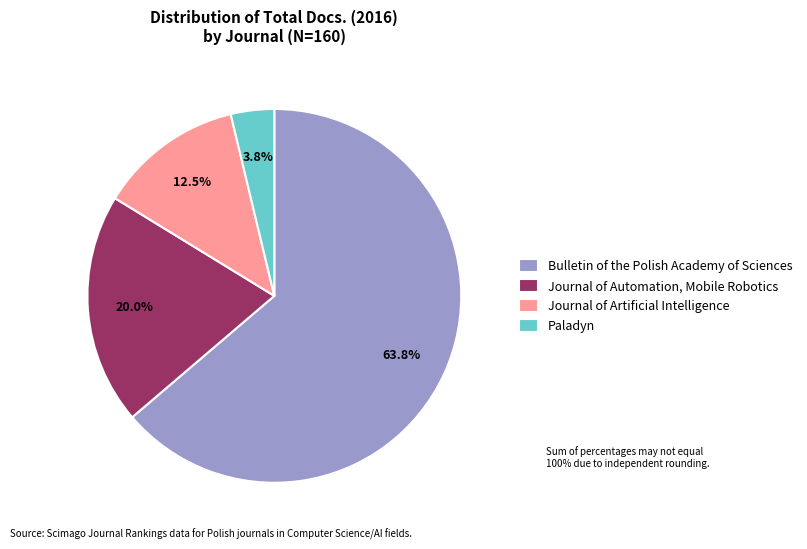

Count the number of slices in the pie.

4